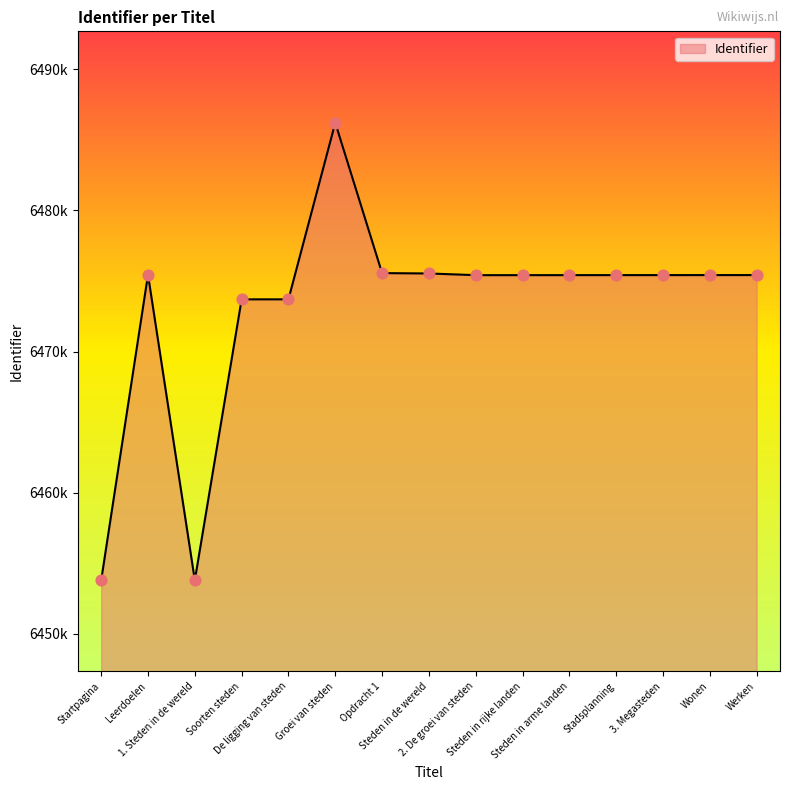

Approximately how many times larger is the value at Groei van steden compared to 3. Megasteden?

1.0